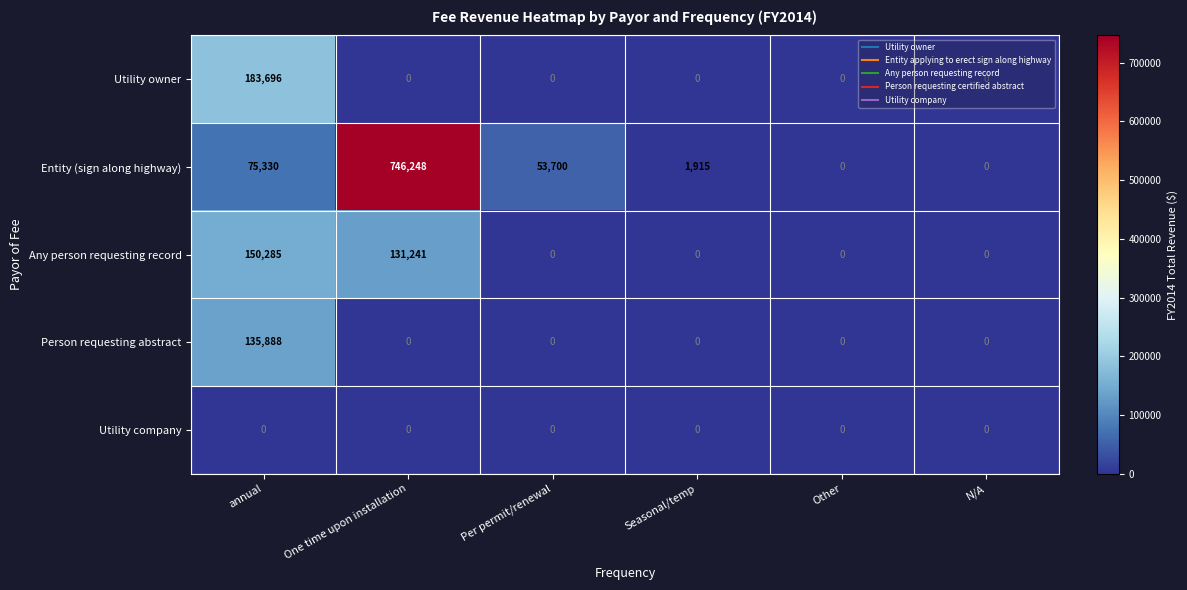

Which series changed the most between One time upon installation and Seasonal/temp?

Entity (sign along highway)